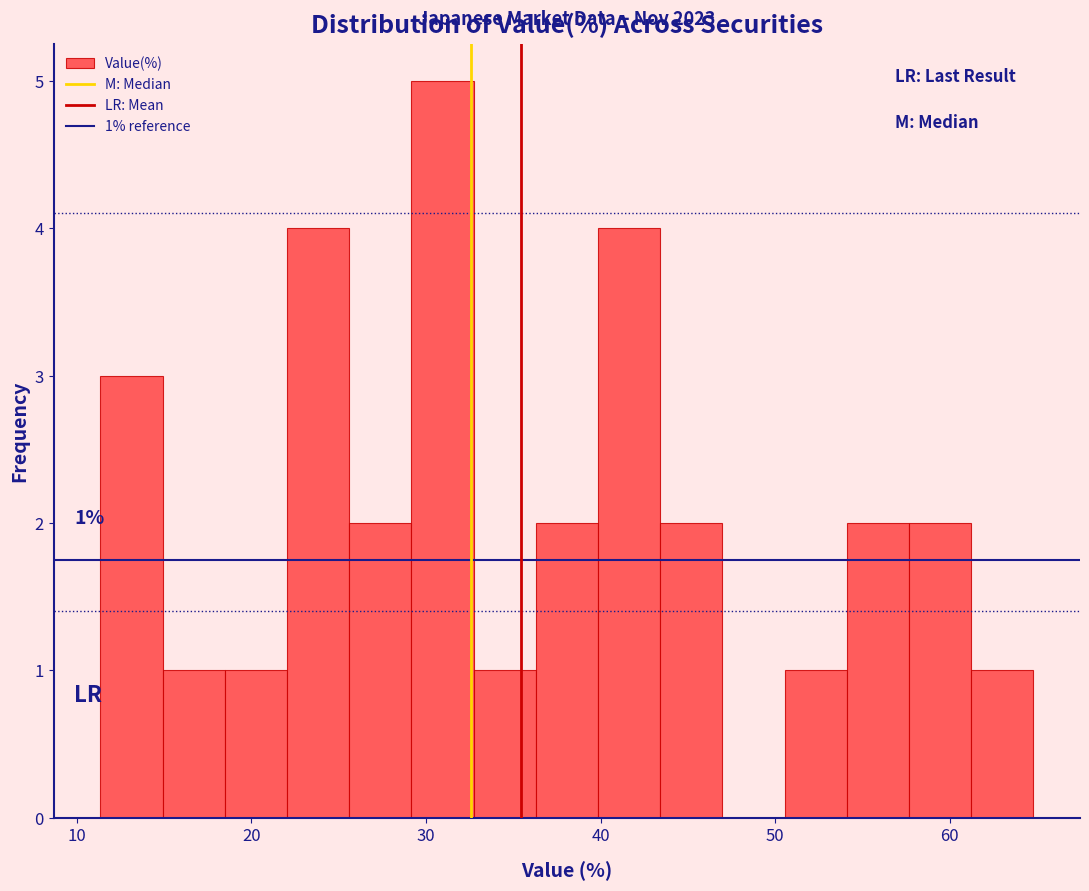

Read against the x-axis, roughly where is the centre of the tallest bar?

31